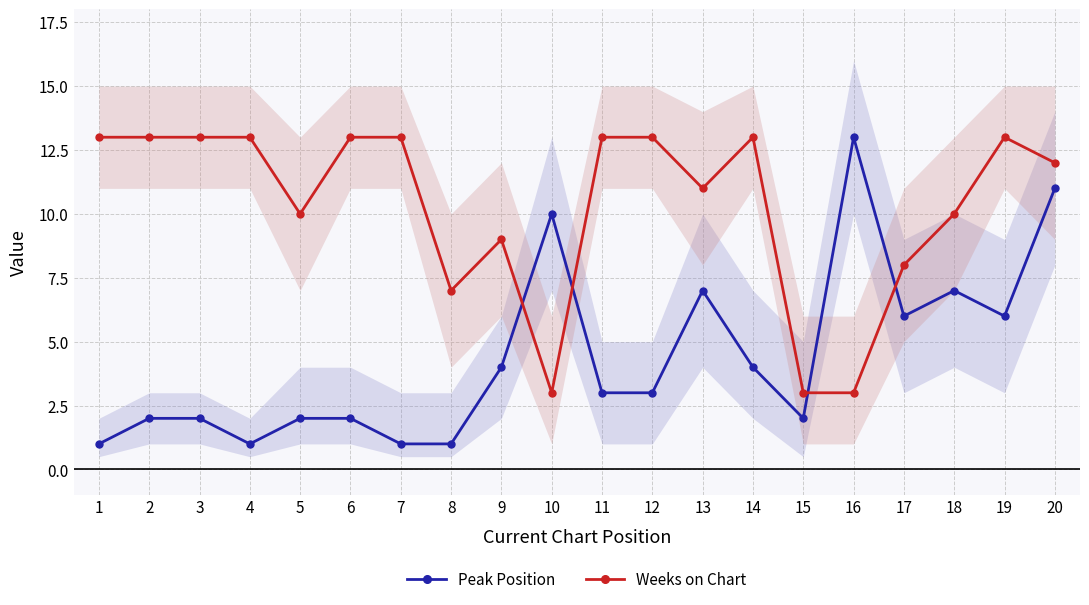

Reading left to right, extract all data points from this chart.

Peak Position: 1=1	2=2	3=2	4=1	5=2	6=2	7=1	8=1	9=4	10=10	11=3	12=3	13=7	14=4	15=2	16=13	17=6	18=7	19=6	20=11
Weeks on Chart: 1=13	2=13	3=13	4=13	5=10	6=13	7=13	8=7	9=9	10=3	11=13	12=13	13=11	14=13	15=3	16=3	17=8	18=10	19=13	20=12